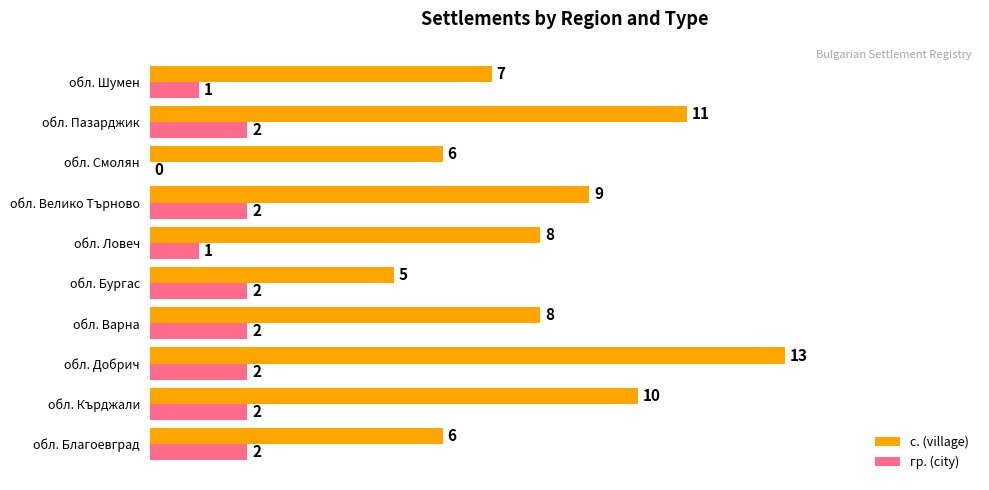

At which category does the chart reach its peak across all series?

обл. Добрич